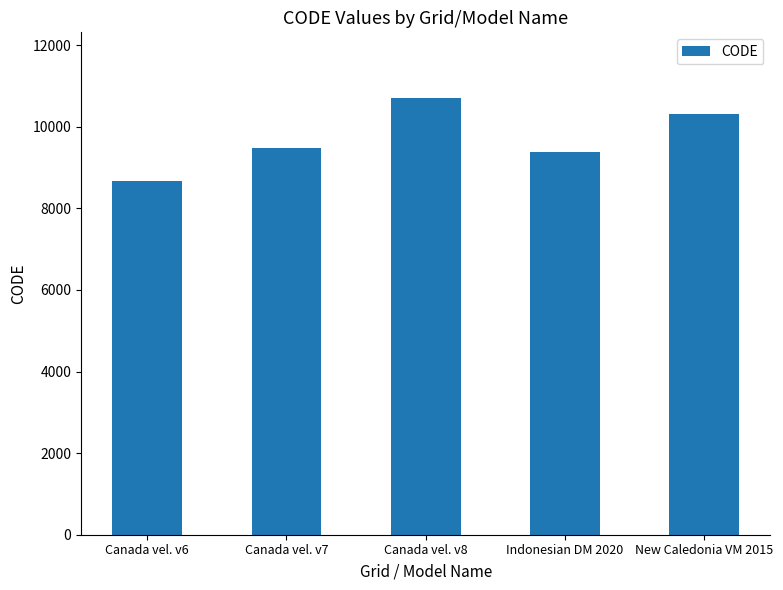

How many series are shown in this chart?

1